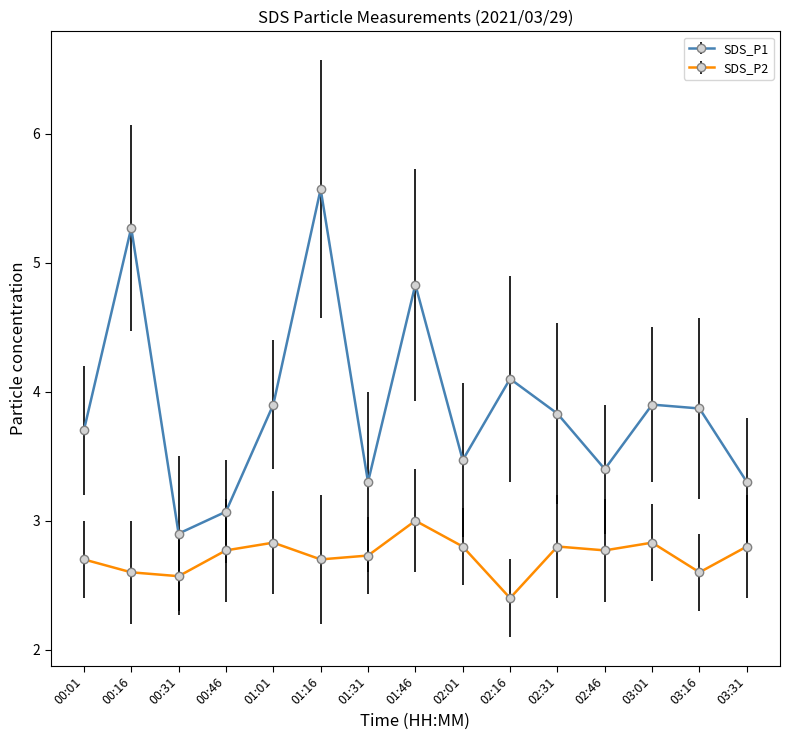

True or false: SDS_P1 has more than 2 interior local peaks.

True